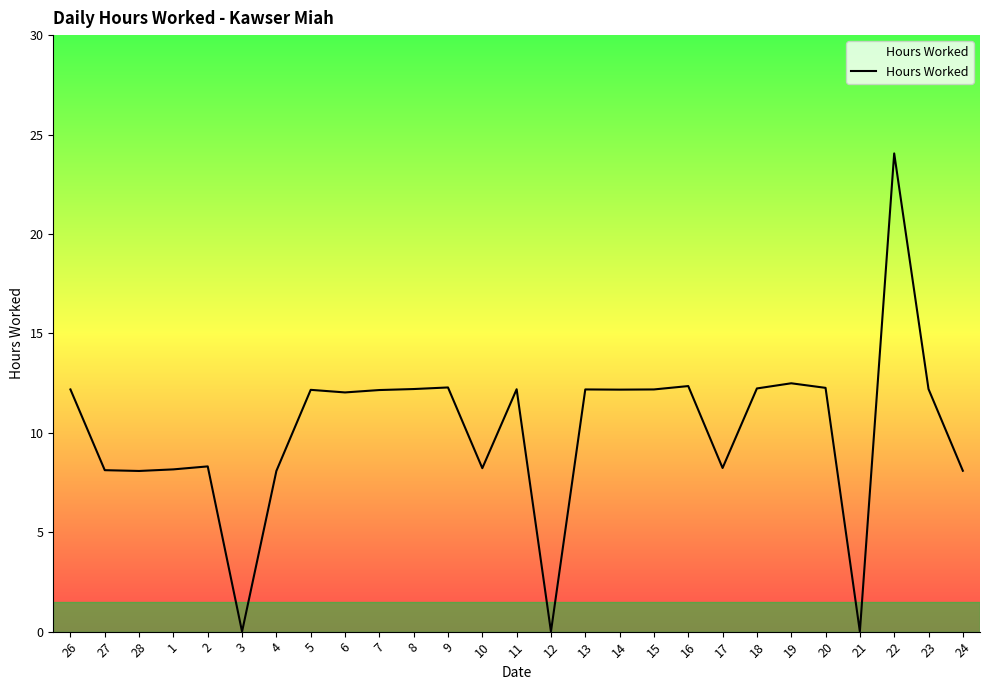

At which category does the chart reach its peak across all series?

22